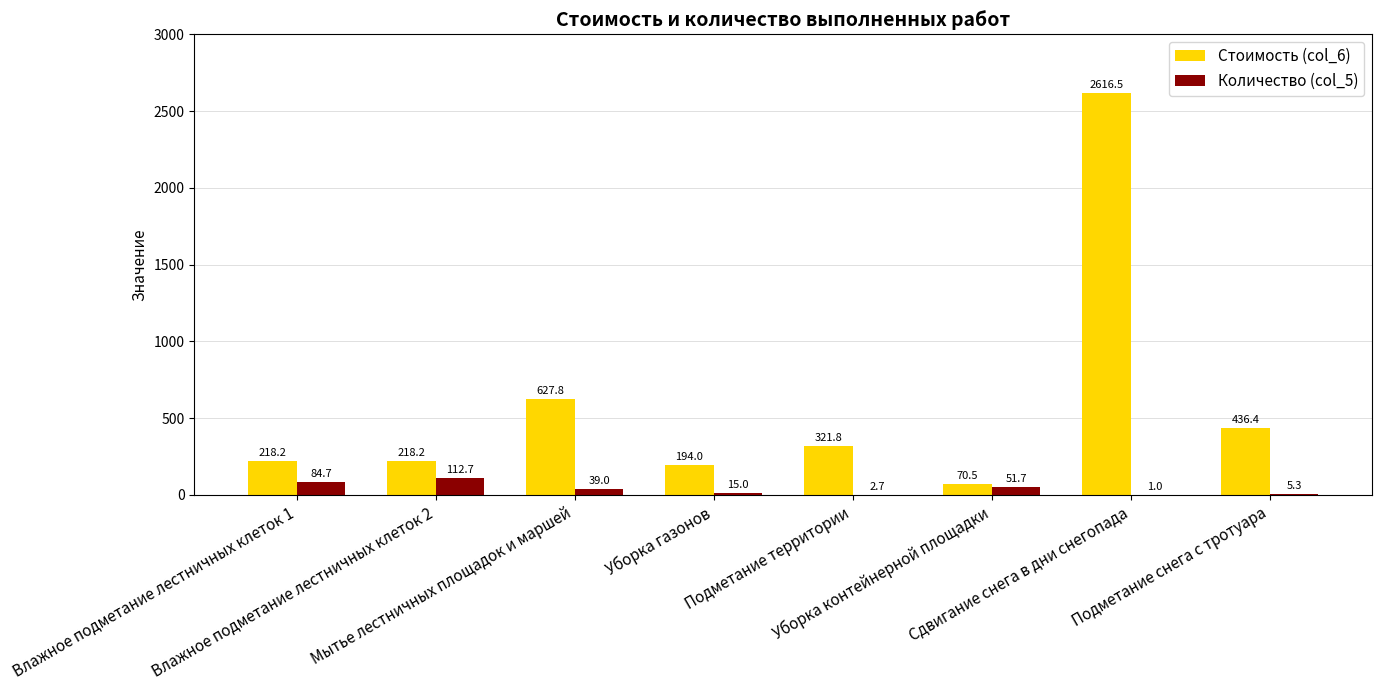

What are all the series names shown in the legend?

Стоимость (col_6), Количество (col_5)